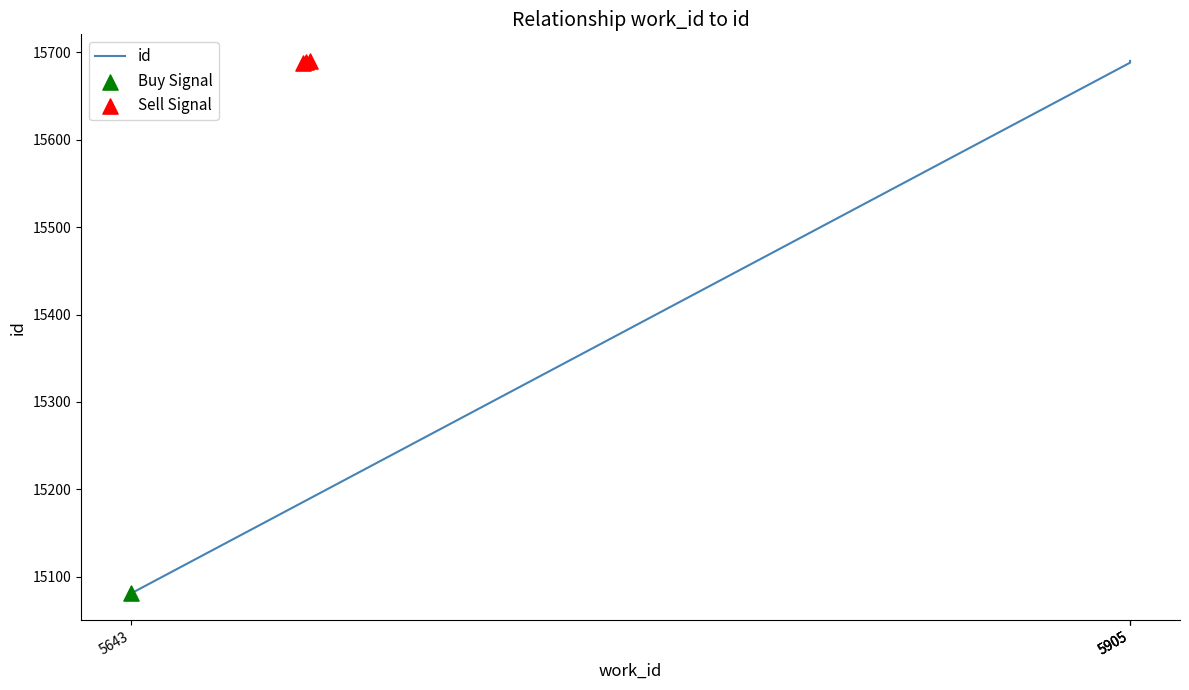

Which has a higher value, 5643 or 5905?

5905